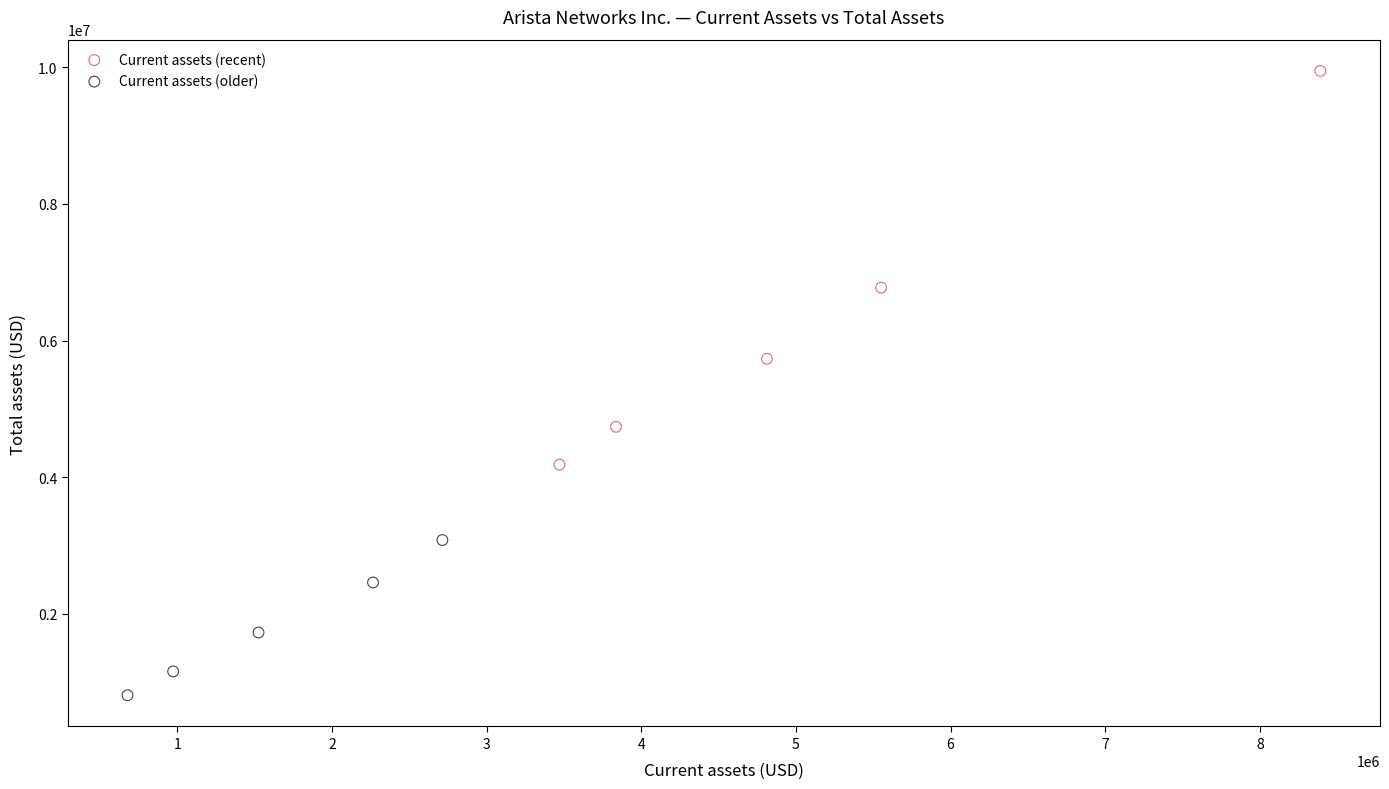

Which series has the largest Y range (max minus min)?

Current assets (recent)